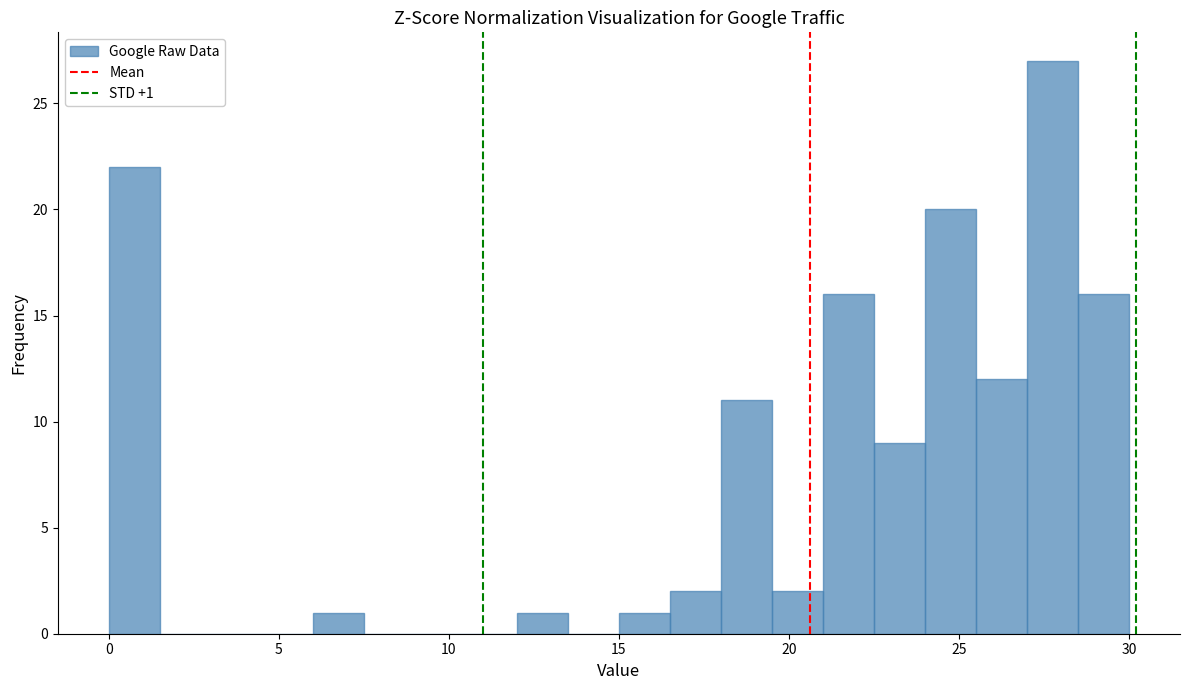

Read against the x-axis, roughly where is the centre of the tallest bar?

28.0